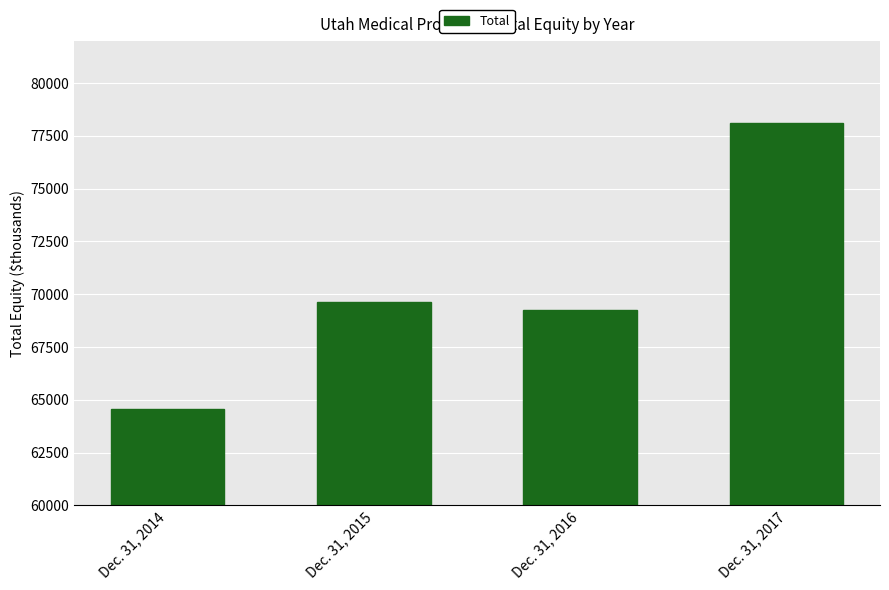

What is the value of the 1st bar from the left?

64556